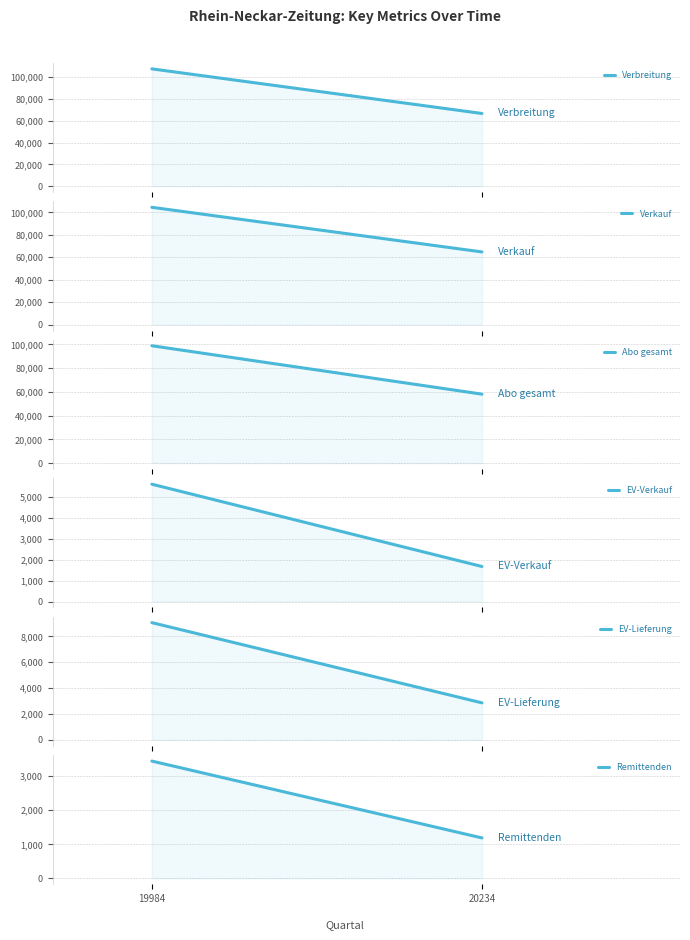

What is the value of the Abo gesamt point at the 1st from the left?

98858